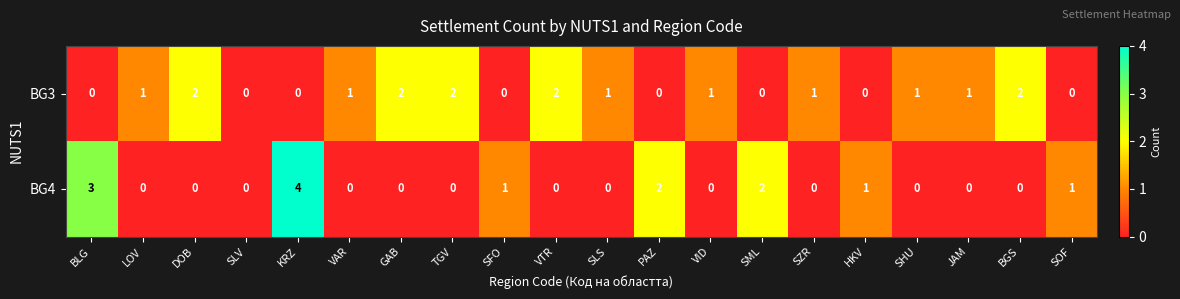

What is the sum of the BG3 values at TGV and SHU?

3